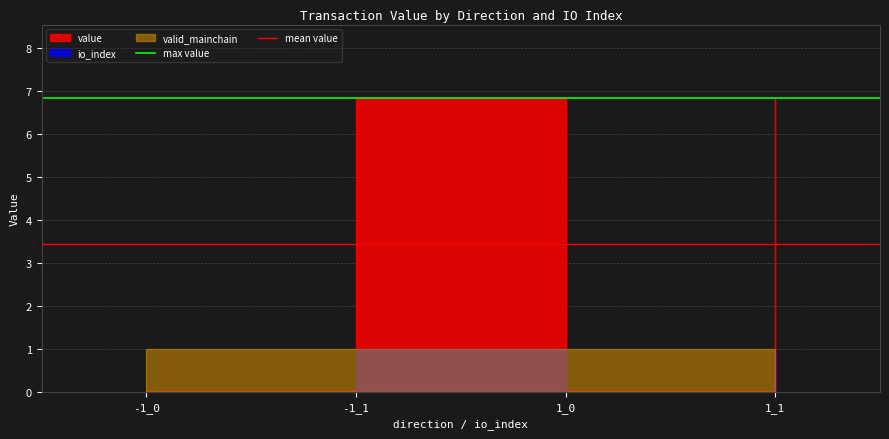

Which category has the lowest value in the max value series?

-1_0